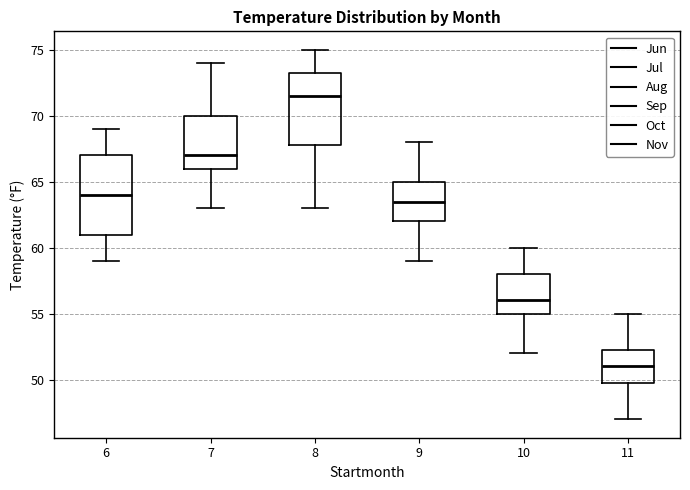

Which box's median line is the highest?

8